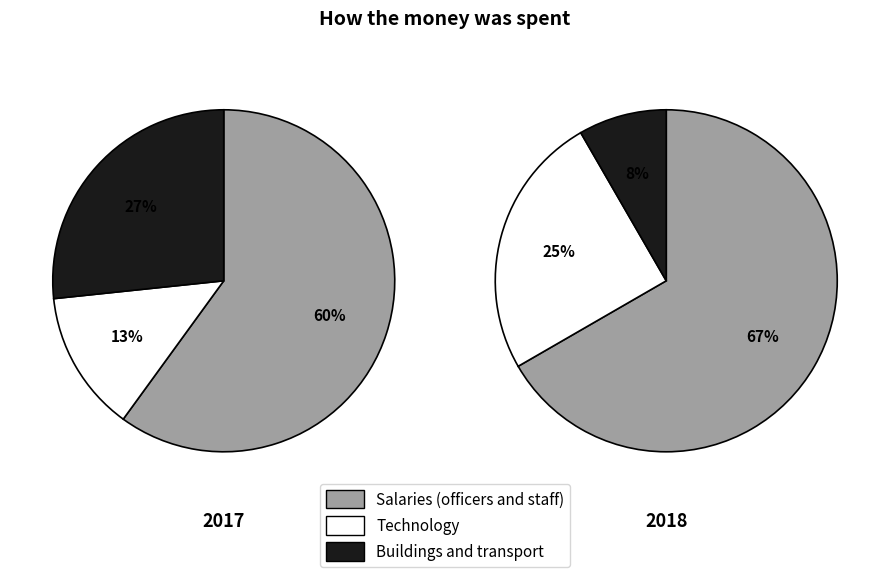

What portion of the pie excludes 2?

100.0%